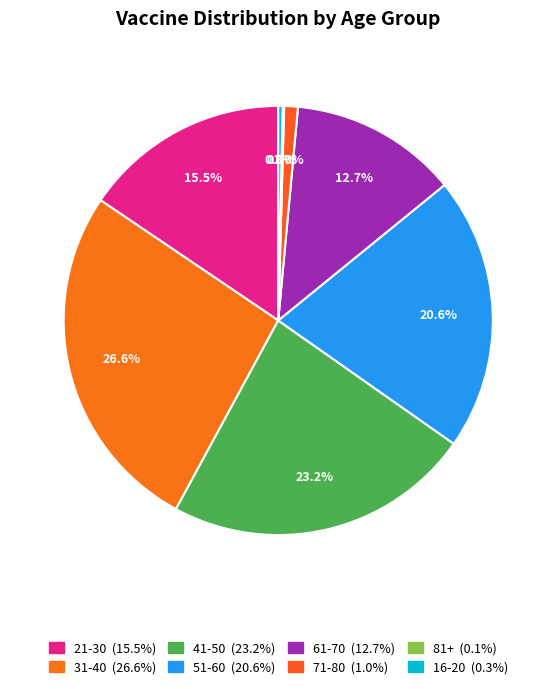

To the nearest percent, what is the average slice percentage?

12%